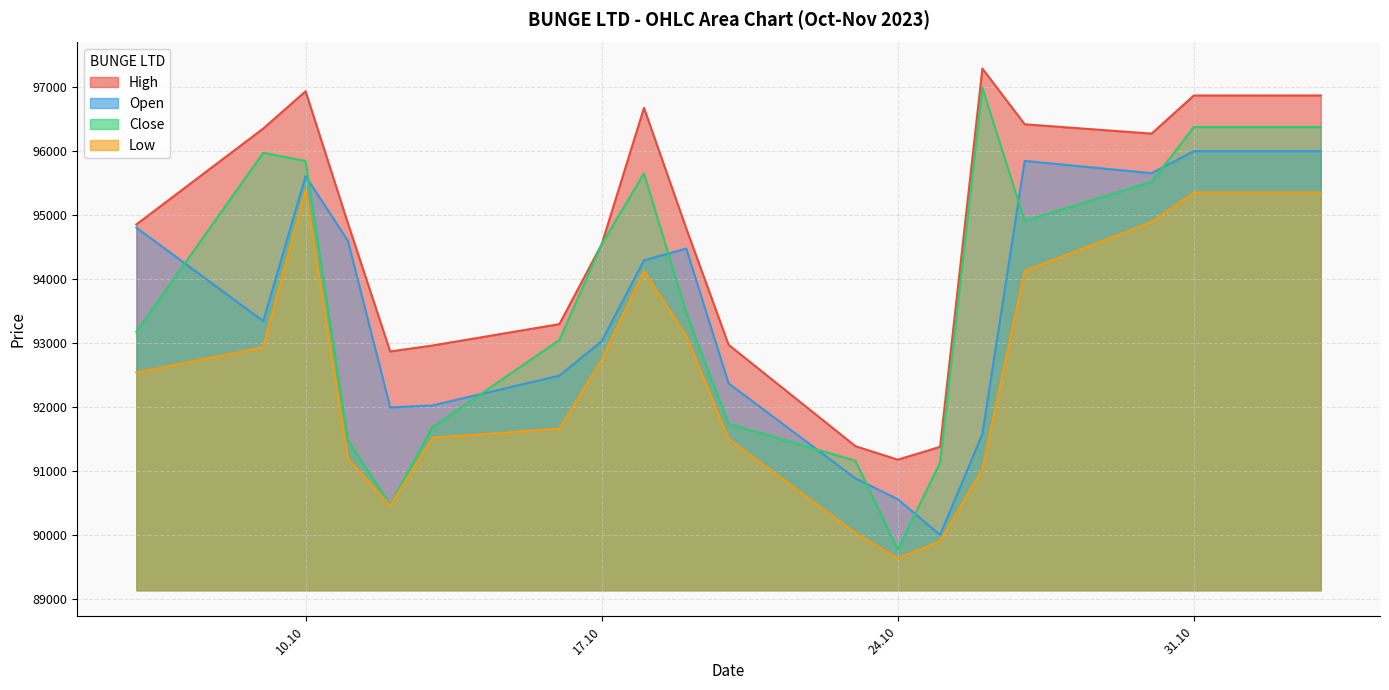

True or false: High has a value of 93295 at 16.10.2023.

True